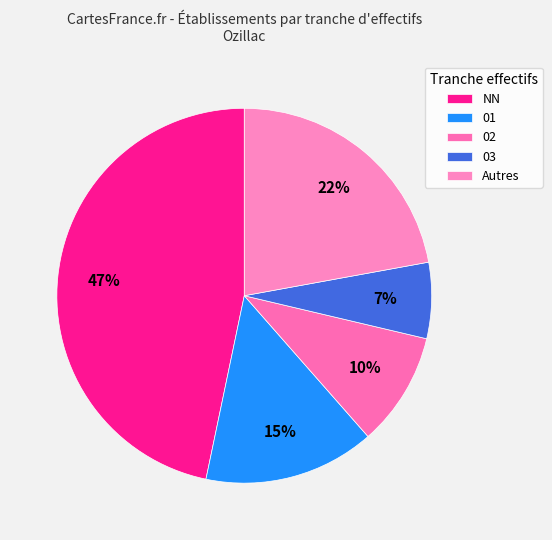

How many segments does this pie chart have?

5